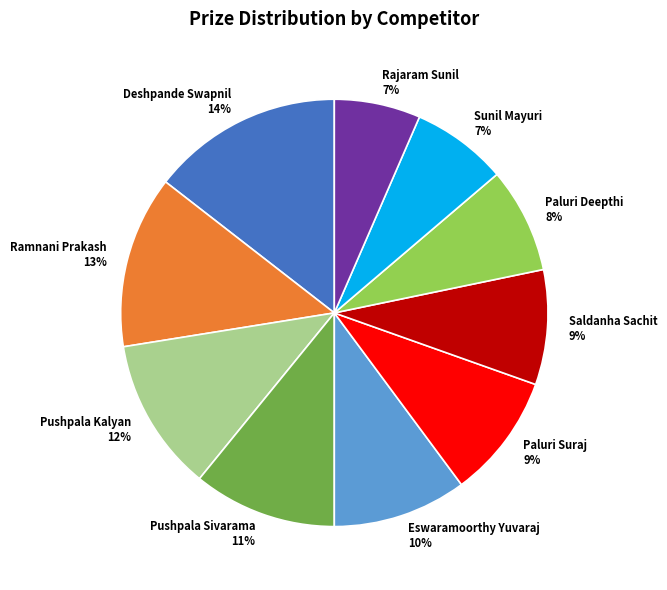

Approximately how many times larger is the value at Rajaram Sunil compared to Pushpala Kalyan?

0.6